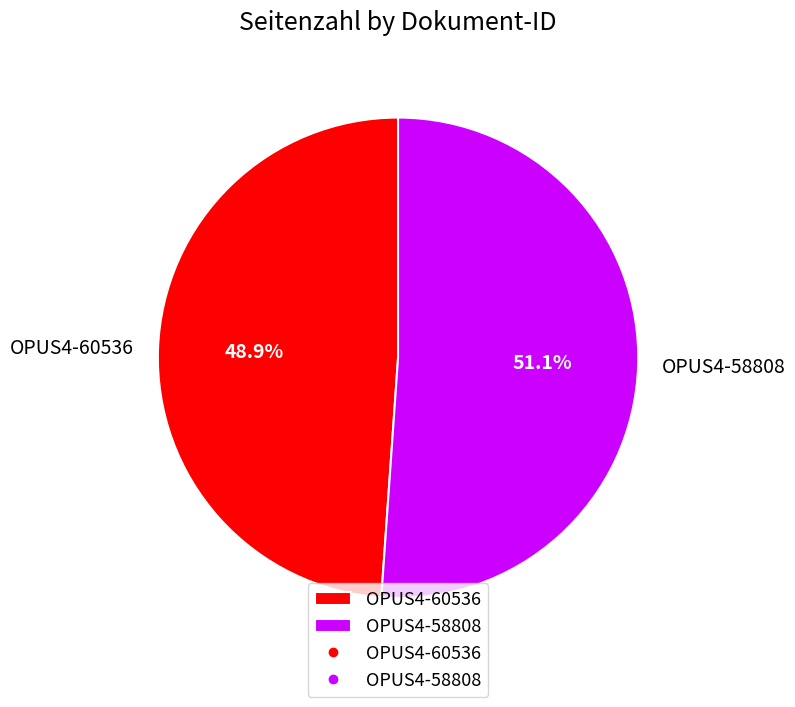

To the nearest percent, what is the average slice percentage?

50%